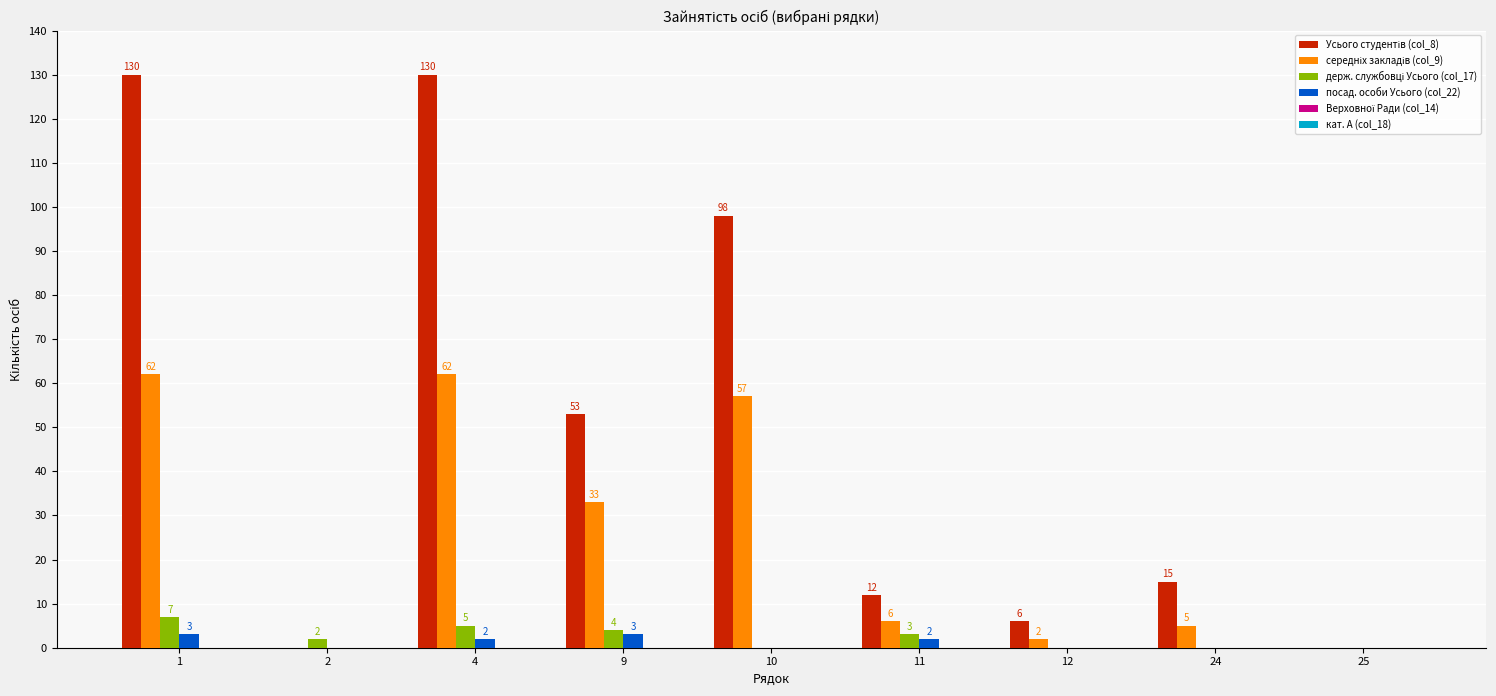

What is the maximum value shown in the chart?

130